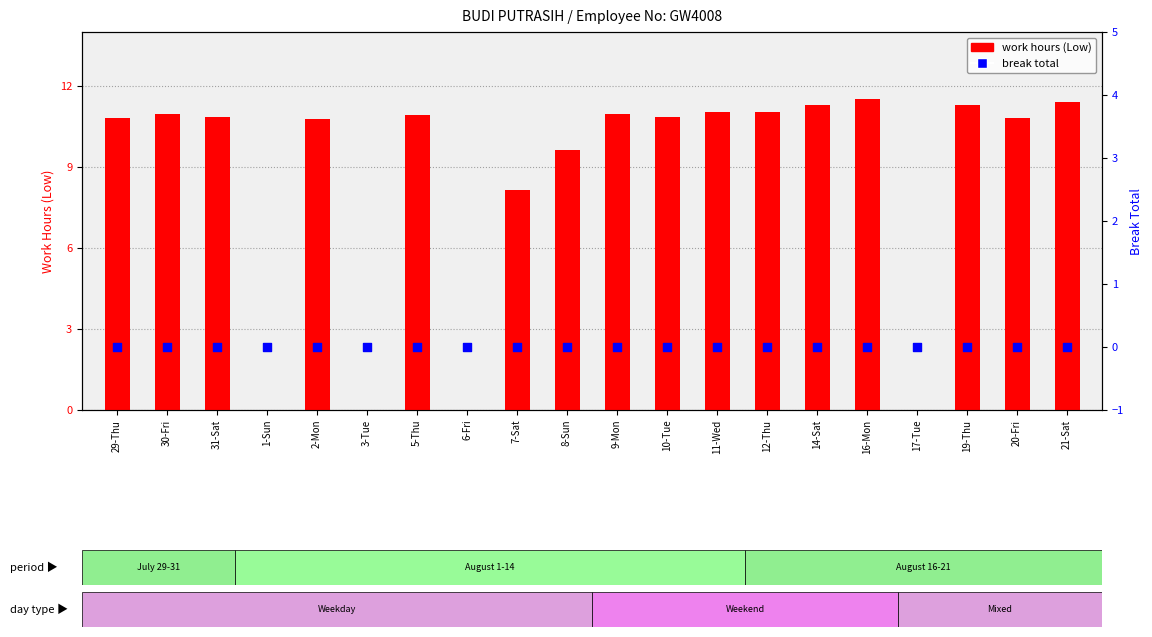

Which series has the largest Y range (max minus min)?

work hours (Low)